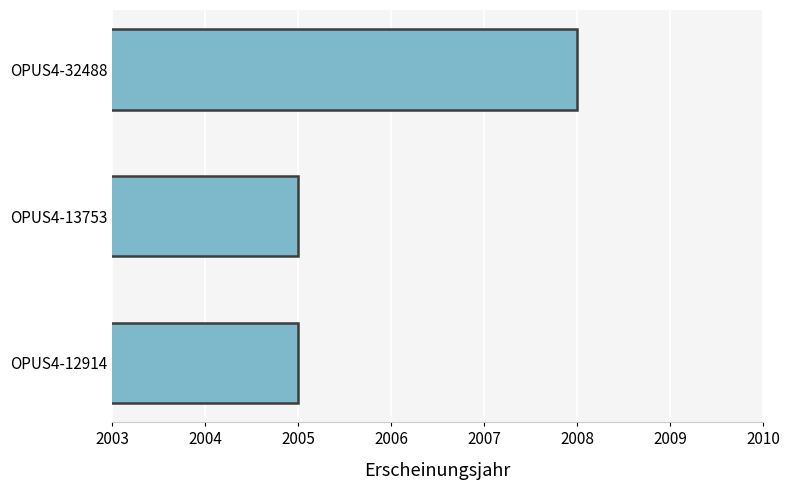

Which label corresponds to the largest value in the chart?

OPUS4-32488